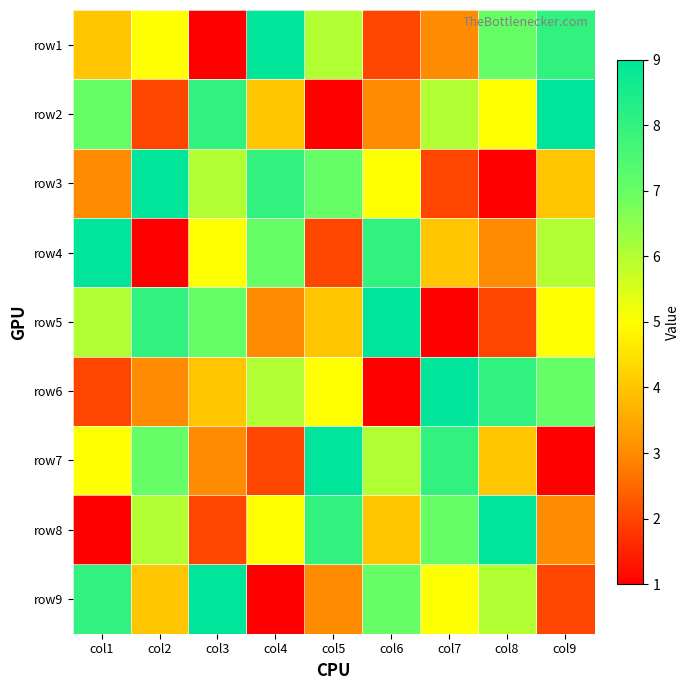

Reading right to left, list all the values displayed in this chart.

row1: col9=8	col8=7	col7=3	col6=2	col5=6	col4=9	col3=1	col2=5	col1=4
row2: col9=9	col8=5	col7=6	col6=3	col5=1	col4=4	col3=8	col2=2	col1=7
row3: col9=4	col8=1	col7=2	col6=5	col5=7	col4=8	col3=6	col2=9	col1=3
row4: col9=6	col8=3	col7=4	col6=8	col5=2	col4=7	col3=5	col2=1	col1=9
row5: col9=5	col8=2	col7=1	col6=9	col5=4	col4=3	col3=7	col2=8	col1=6
row6: col9=7	col8=8	col7=9	col6=1	col5=5	col4=6	col3=4	col2=3	col1=2
row7: col9=1	col8=4	col7=8	col6=6	col5=9	col4=2	col3=3	col2=7	col1=5
row8: col9=3	col8=9	col7=7	col6=4	col5=8	col4=5	col3=2	col2=6	col1=1
row9: col9=2	col8=6	col7=5	col6=7	col5=3	col4=1	col3=9	col2=4	col1=8